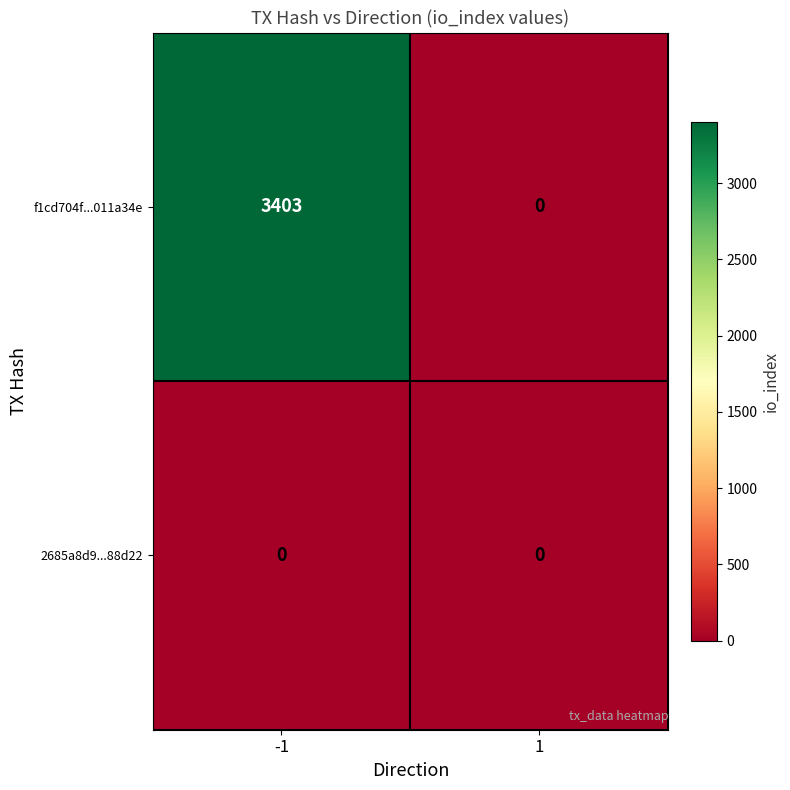

What is the maximum value shown in the chart?

3403